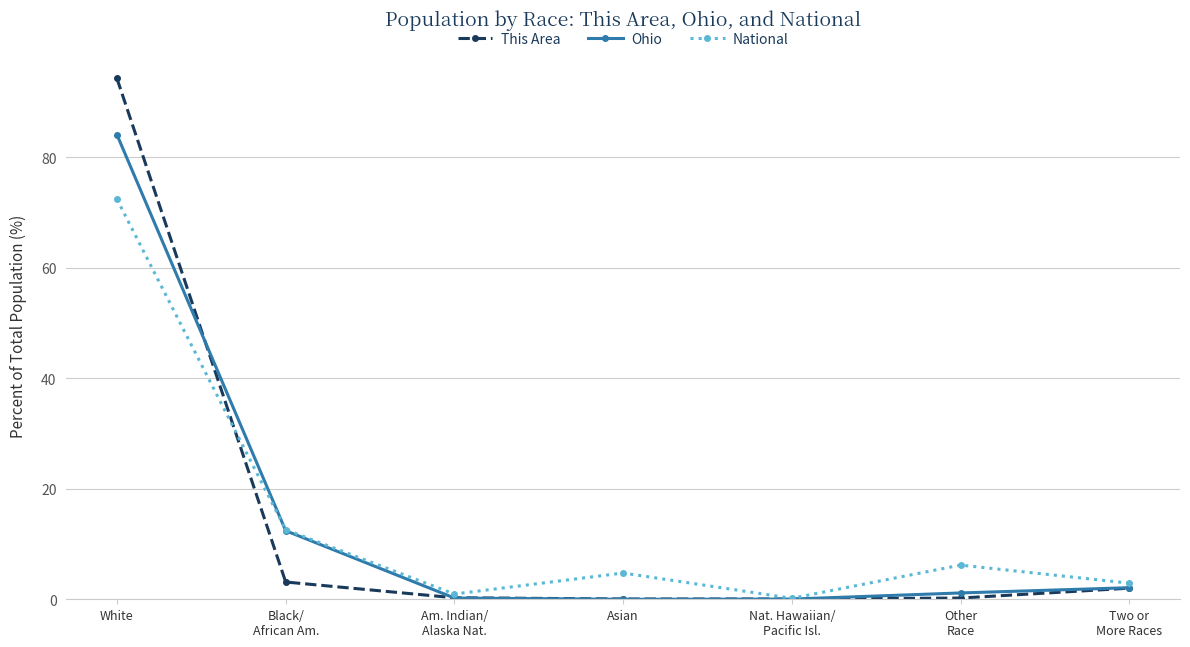

What is the value of the Ohio point at the 1st from the left?

84.1